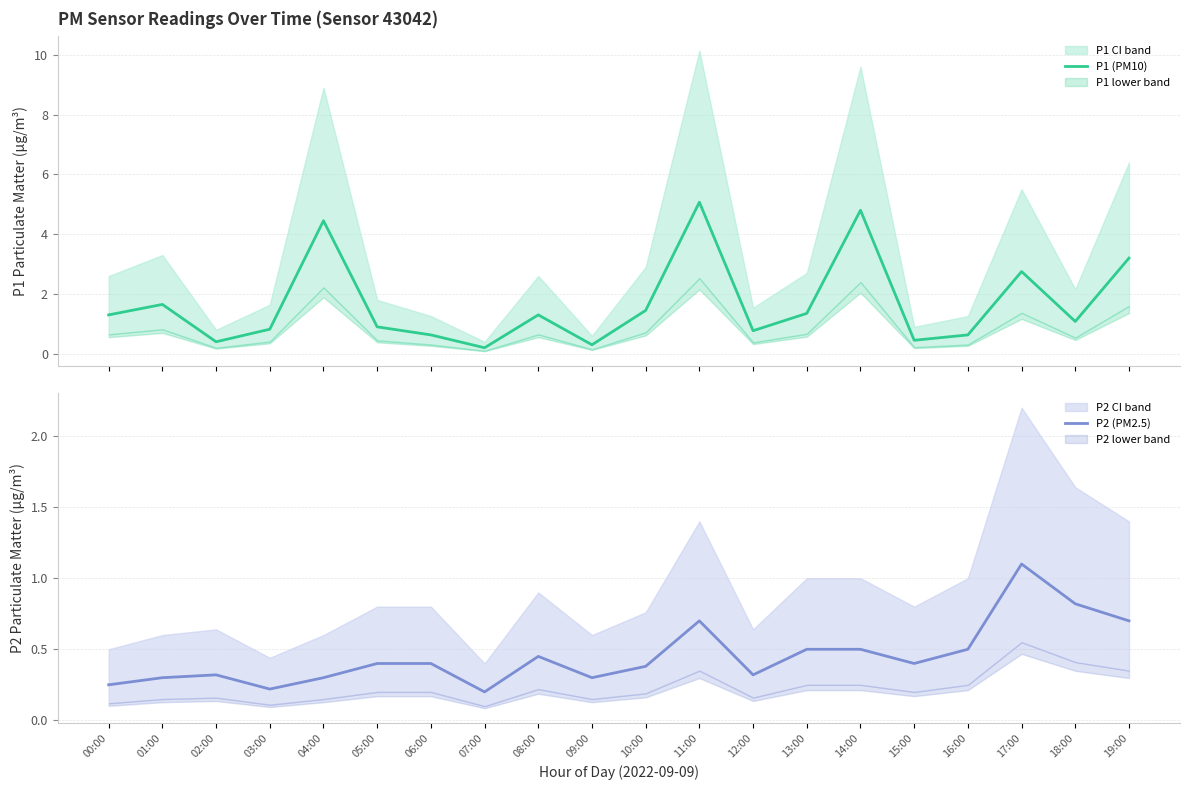

How many lines are shown in the chart?

2